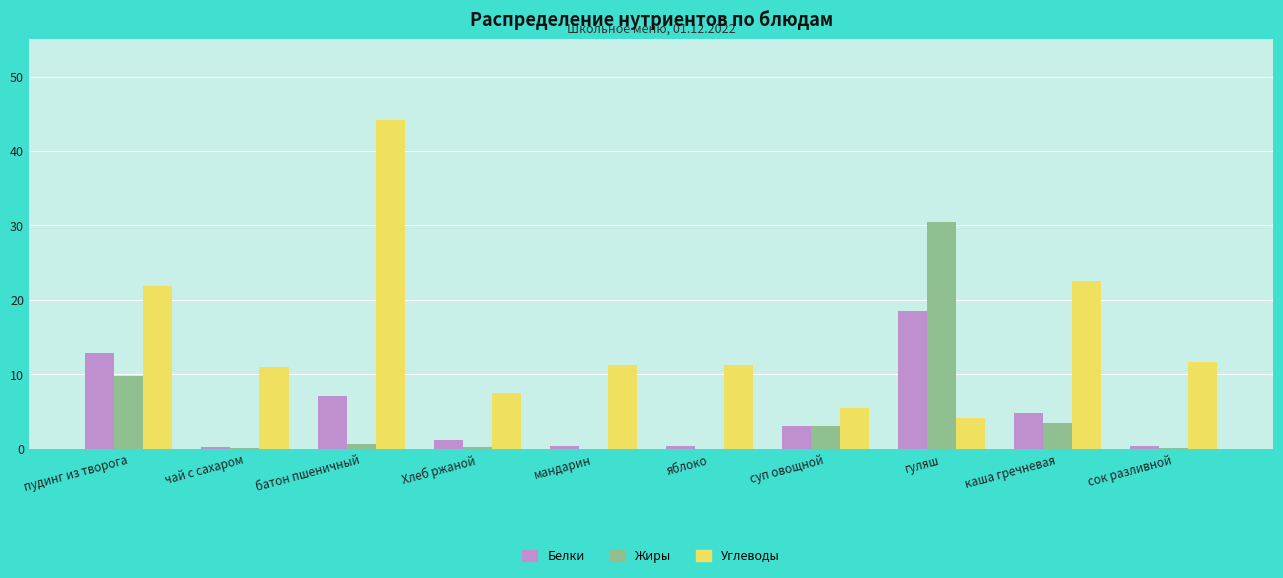

Where is Жиры nearest to the value 15?

пудинг из творога